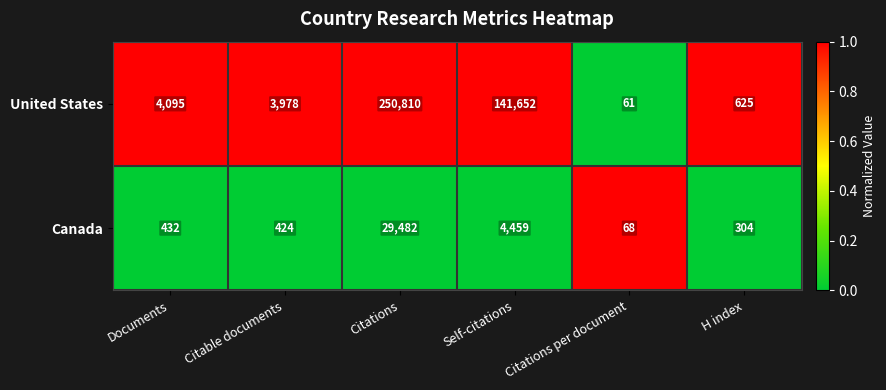

Reading right to left, list all the values displayed in this chart.

United States: H index=625	Citations per document=61	Self-citations=141652	Citations=250810	Citable documents=3978	Documents=4095
Canada: H index=304	Citations per document=68	Self-citations=4459	Citations=29482	Citable documents=424	Documents=432